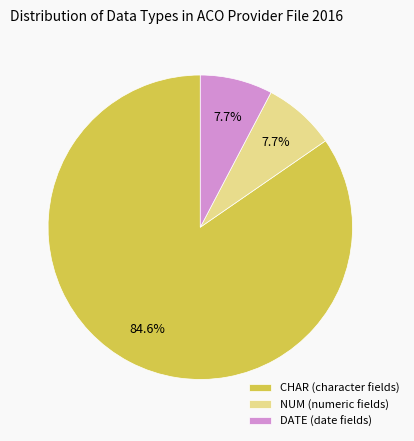

Which category has the biggest portion of the pie?

CHAR (character fields)